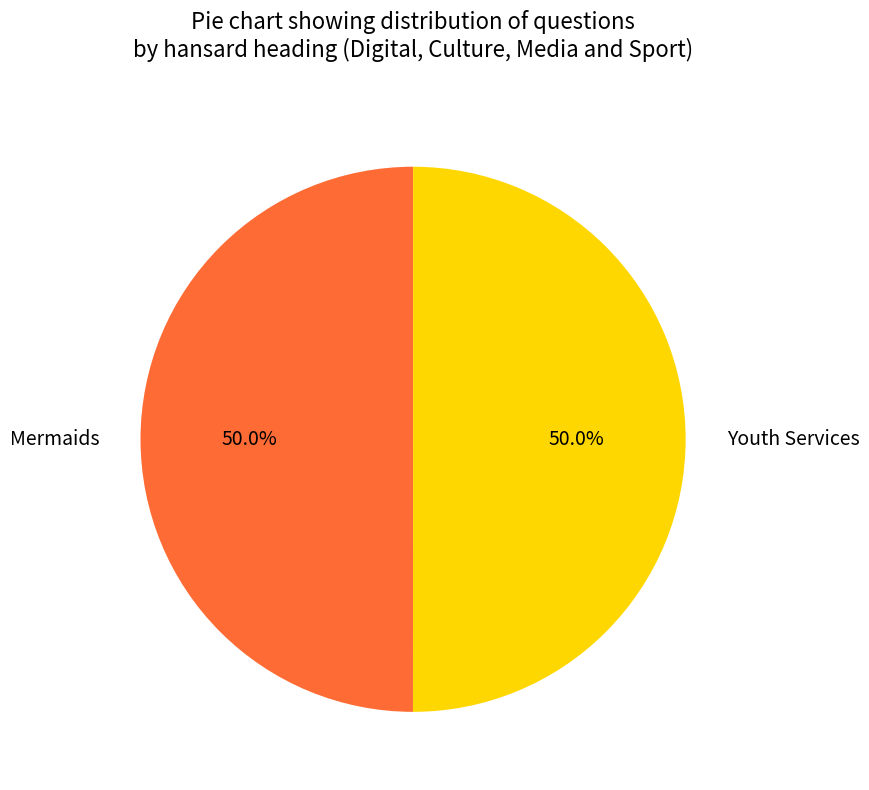

Is it true that Youth Services is 50% of the pie?

True